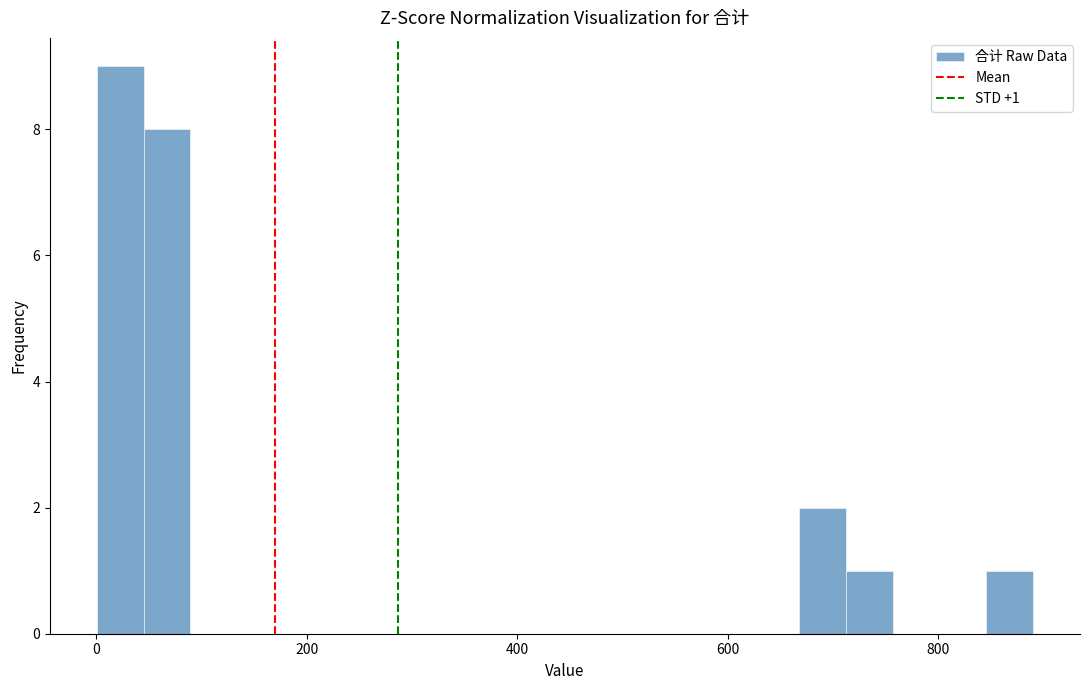

Around what value on the x-axis is the tallest bar? Give the approximate position of its centre, as read against the axis.

20